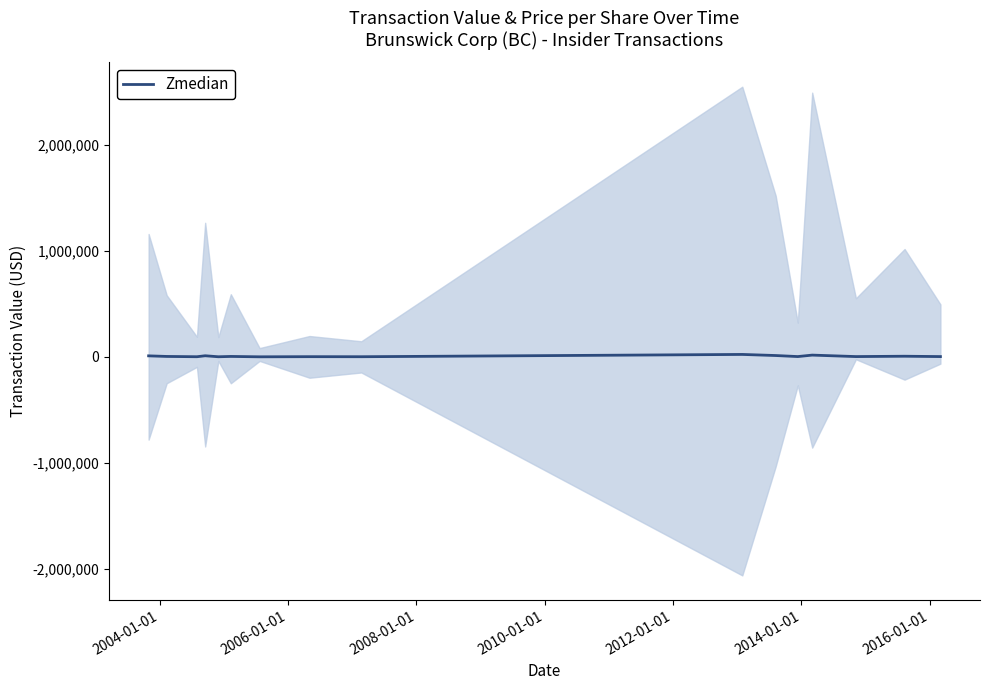

Does the chart have visible grid lines?

No